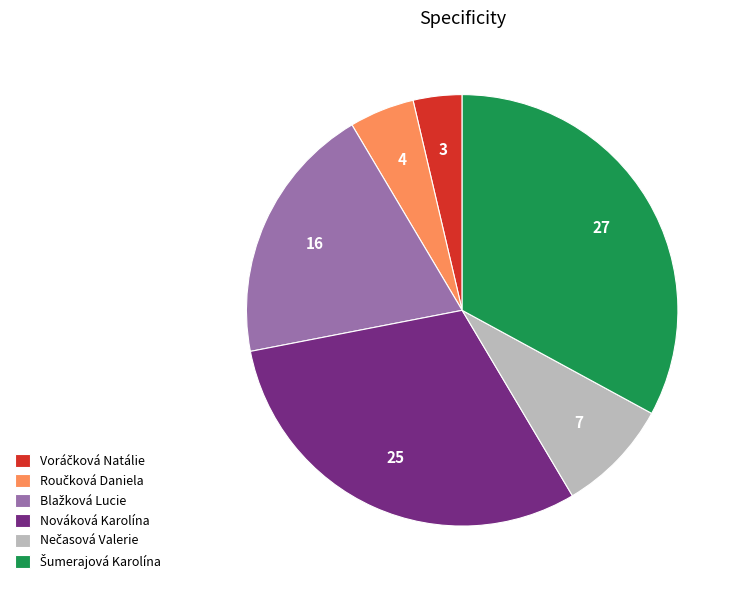

Is there any slice that represents more than half of the pie?

No